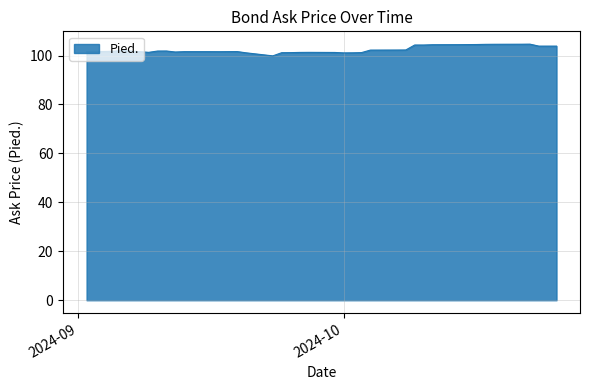

What is the greatest value displayed?

104.7